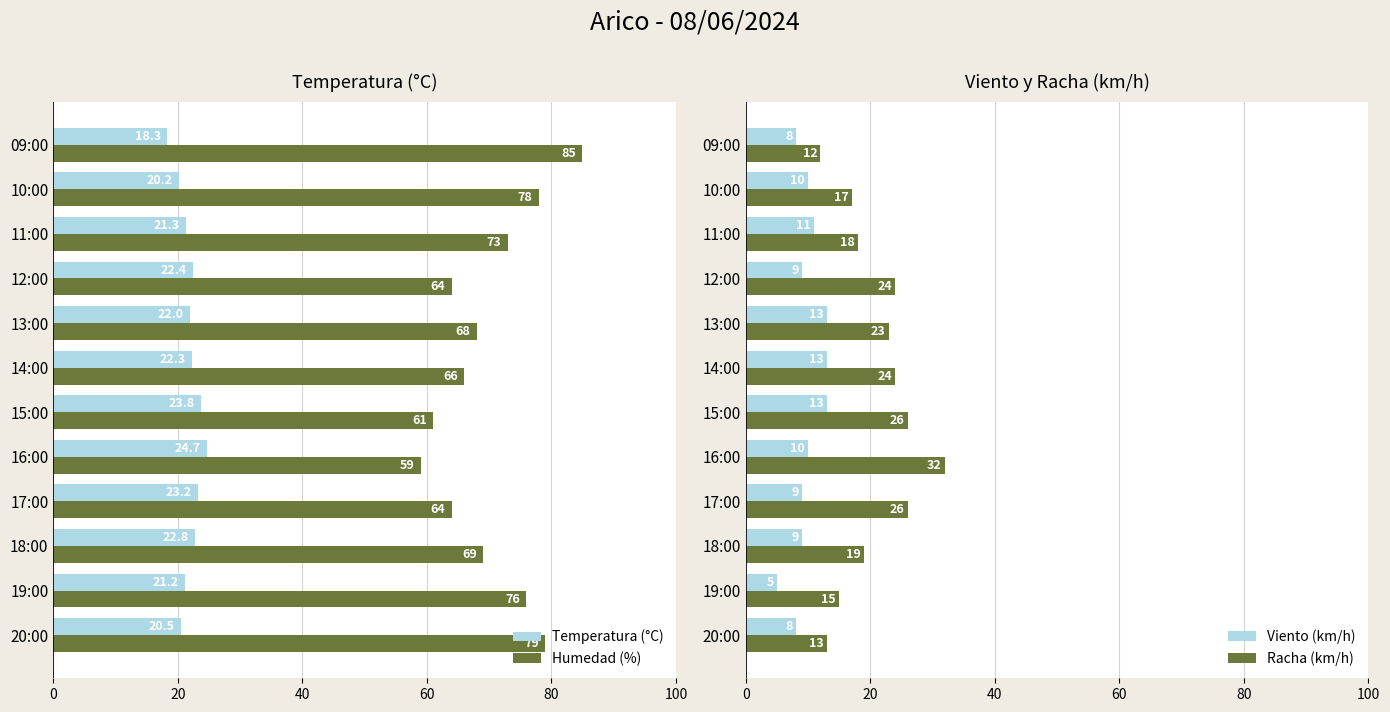

What is the average value of the Humedad (%) series?

70.2